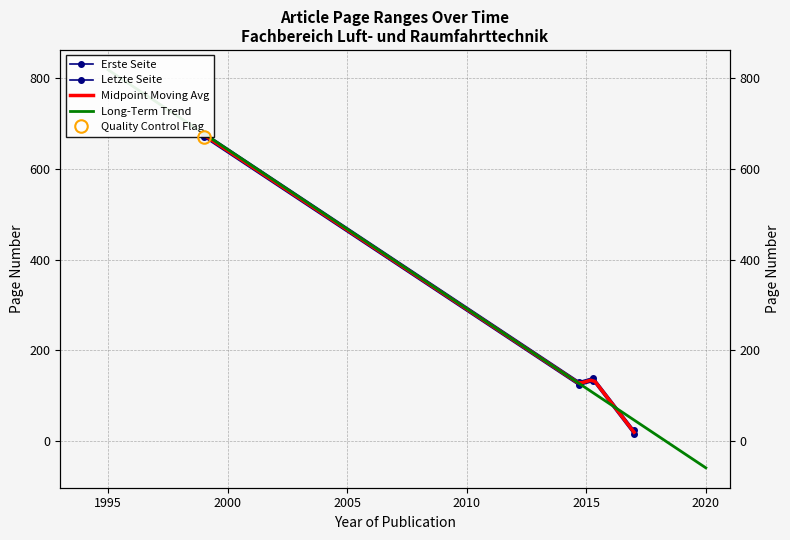

Is it true that Erste Seite equals 210 at 2015?

False